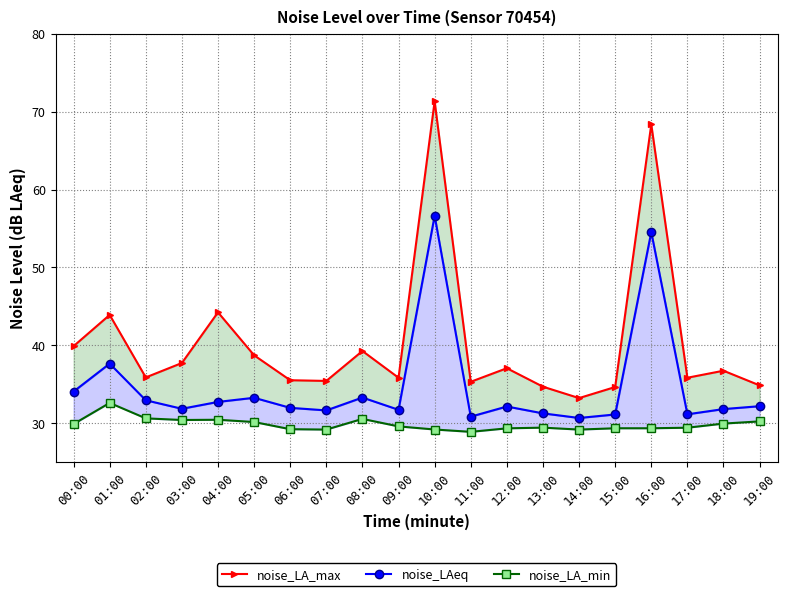

True or false: noise_LAeq and noise_LA_max intersect in this chart.

False